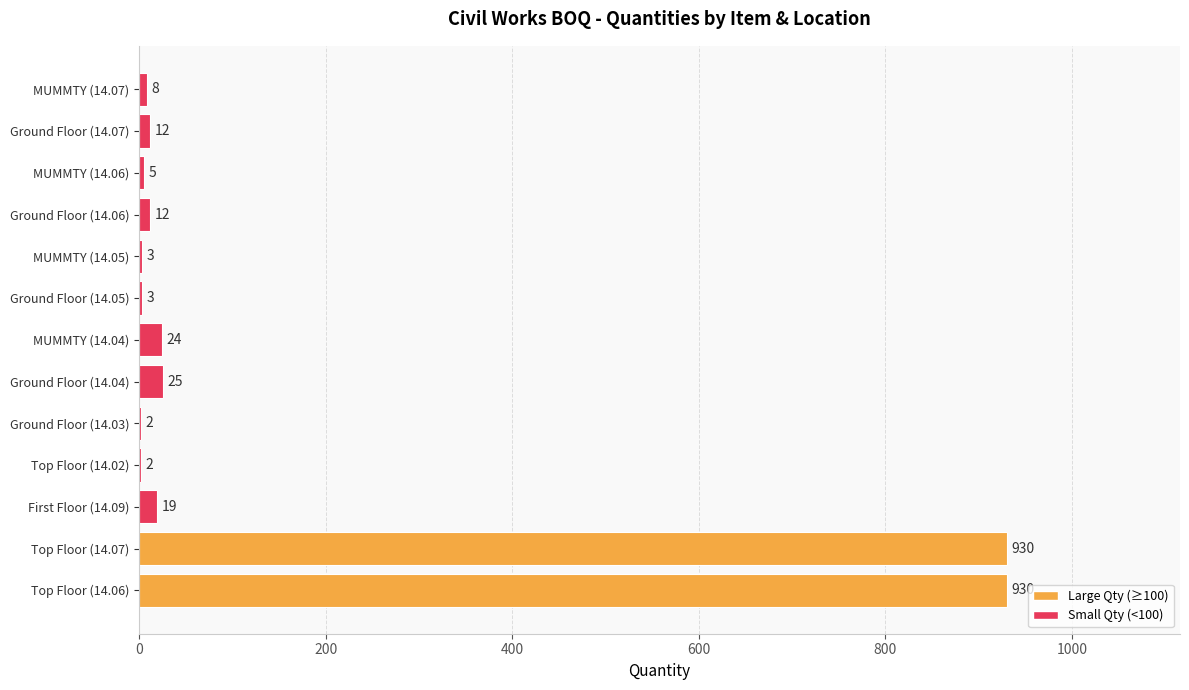

What is the sum of all values?

1975